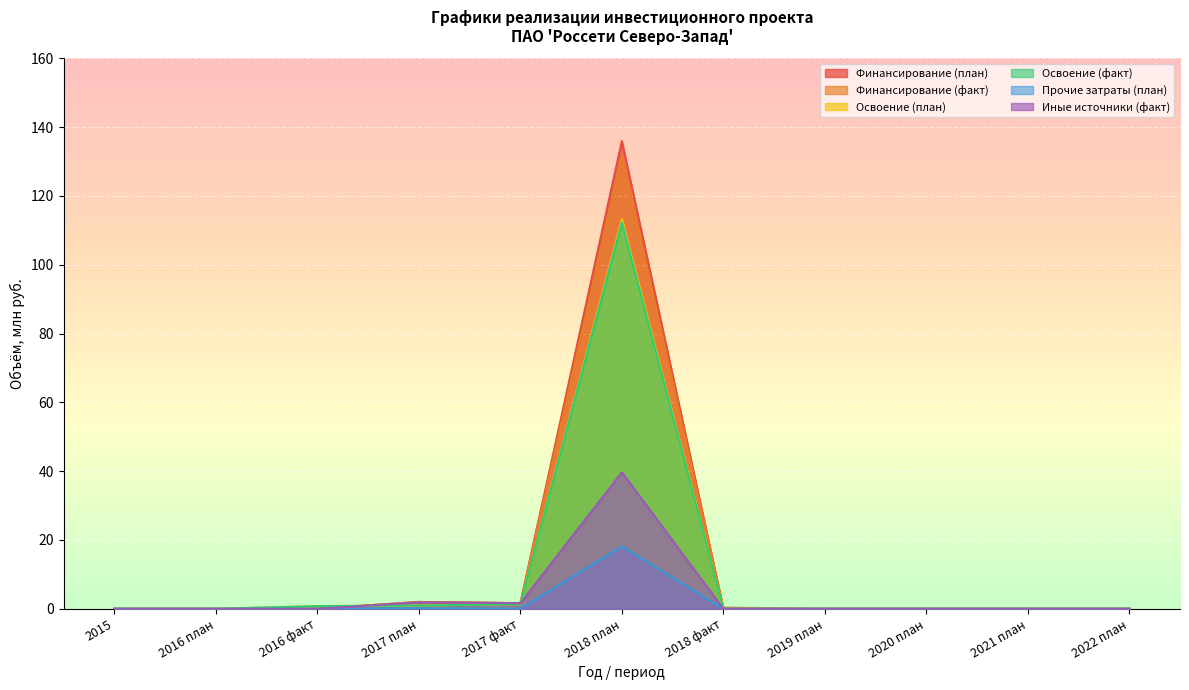

What are all the series names shown in the legend?

Финансирование (план), Финансирование (факт), Освоение (план), Освоение (факт), Прочие затраты (план), Иные источники (факт)